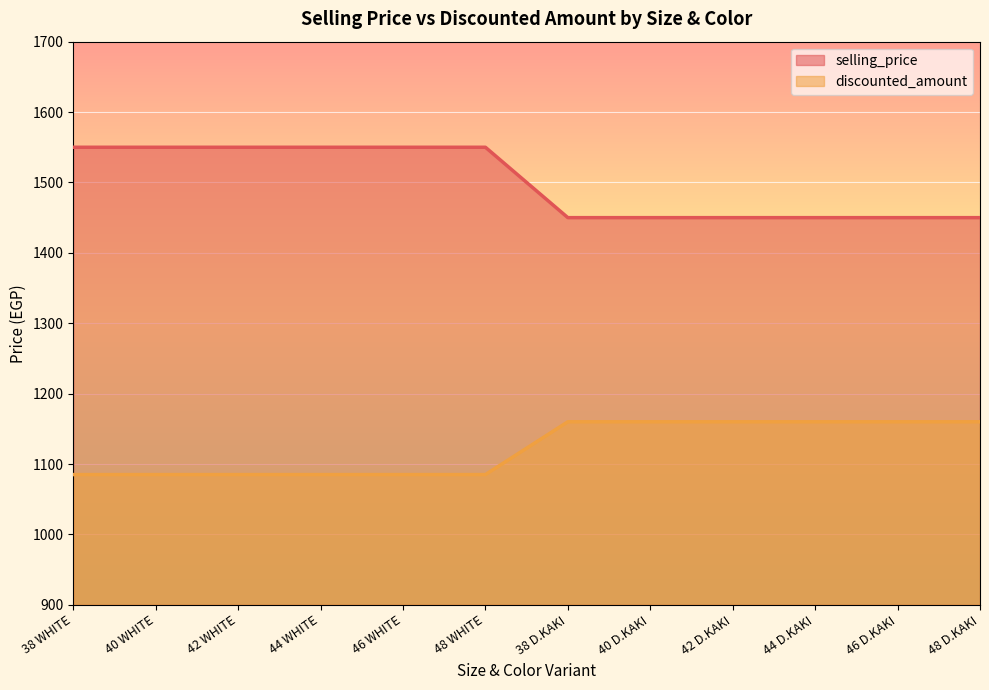

How many lines are shown in the chart?

2